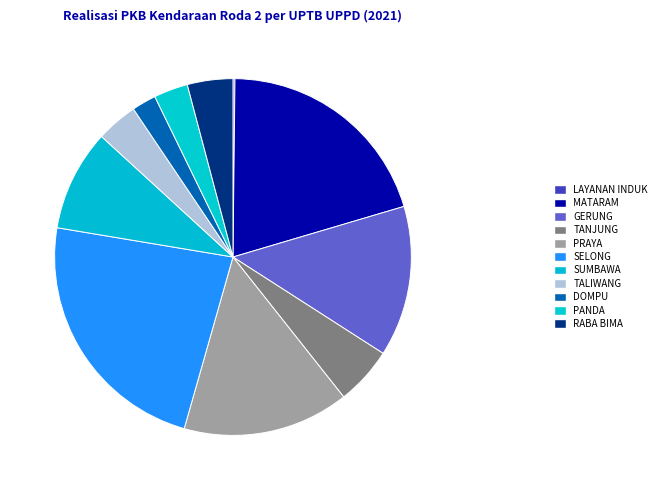

To the nearest percent, what is the difference between the TANJUNG and GERUNG slice percentages?

8%